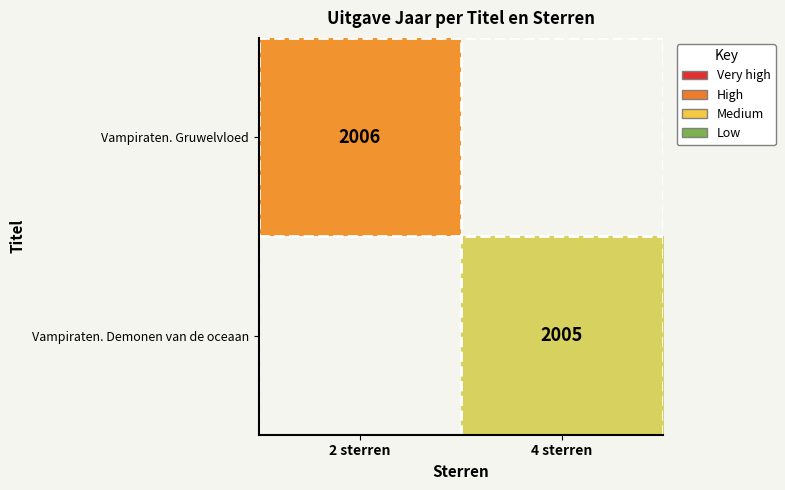

What is the minimum value shown in the chart?

2005.0